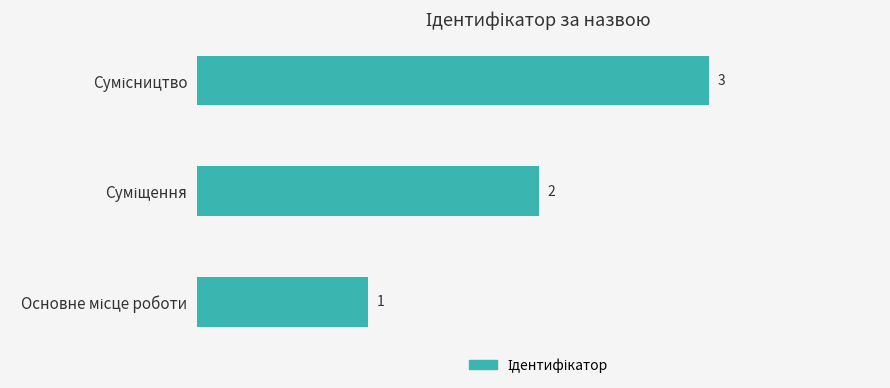

Count the values in the range 1 to 3.

3